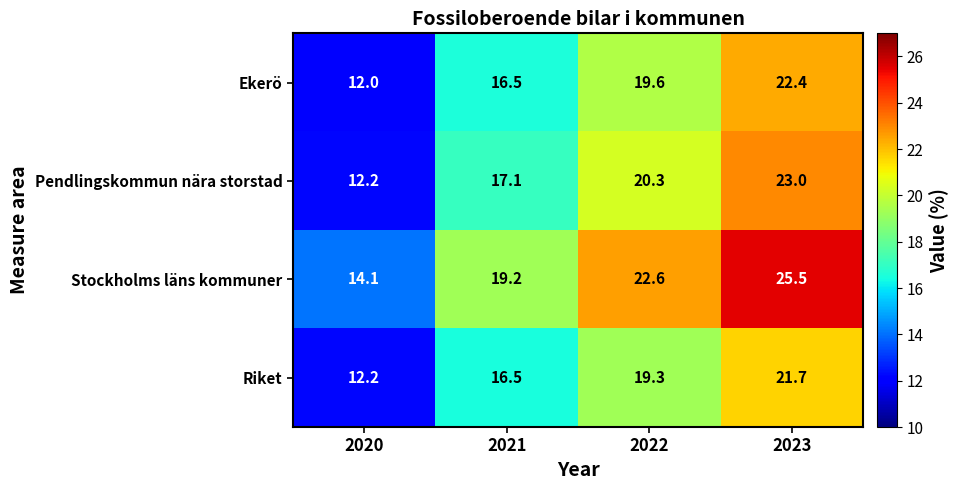

What is the difference between the maximum and minimum values in the Pendlingskommun nära storstad series?

10.8